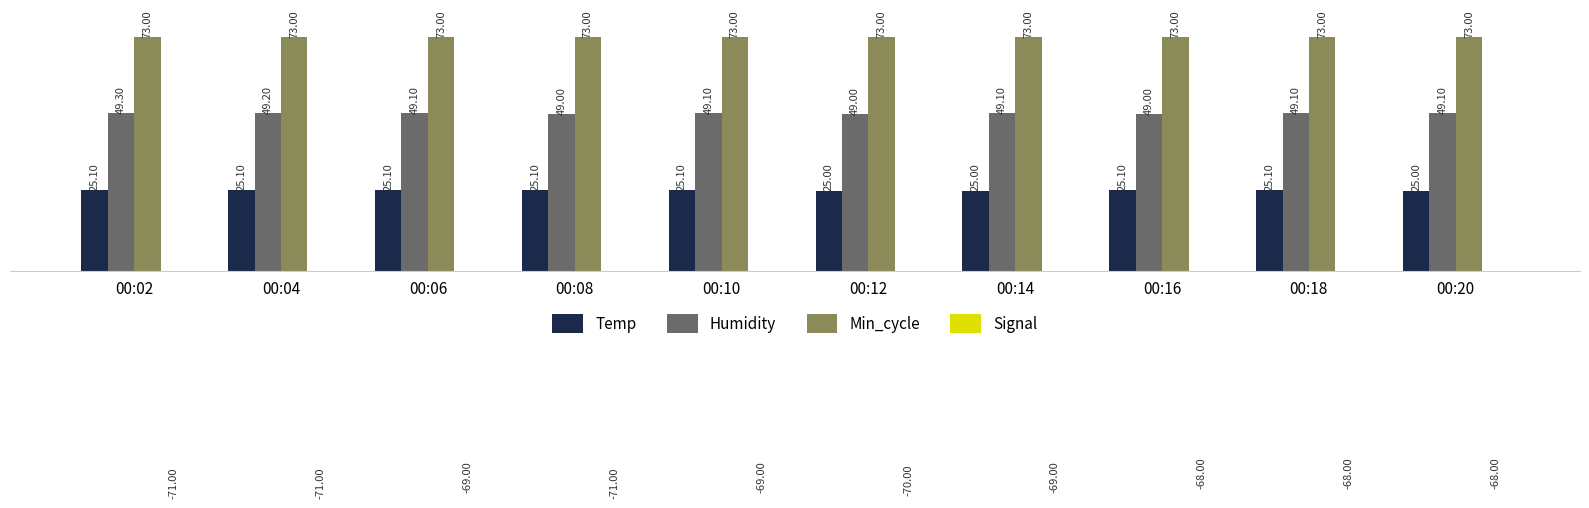

Rank the series by their average value, from lowest to highest.

Signal, Temp, Humidity, Min_cycle